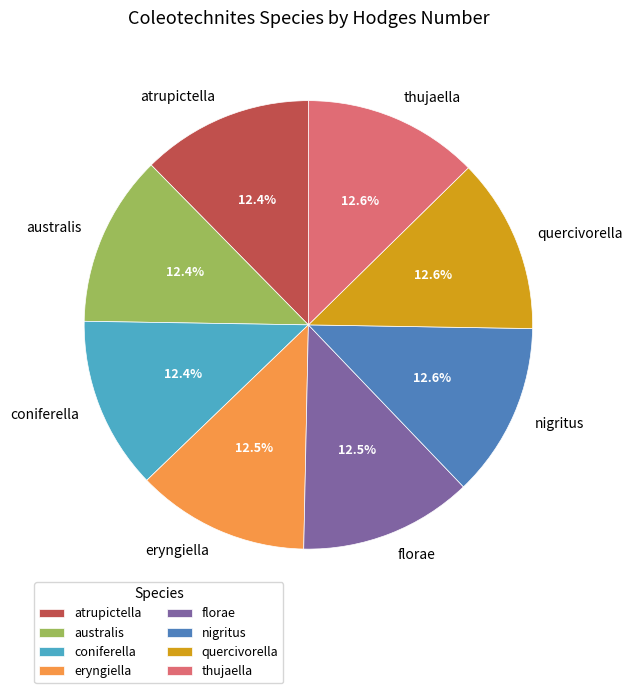

Does any single category account for the majority?

No